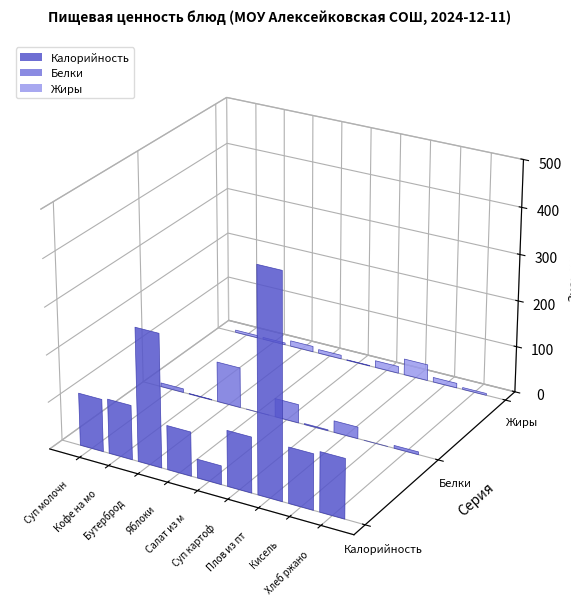

What is the sum of all Жиры values?

94